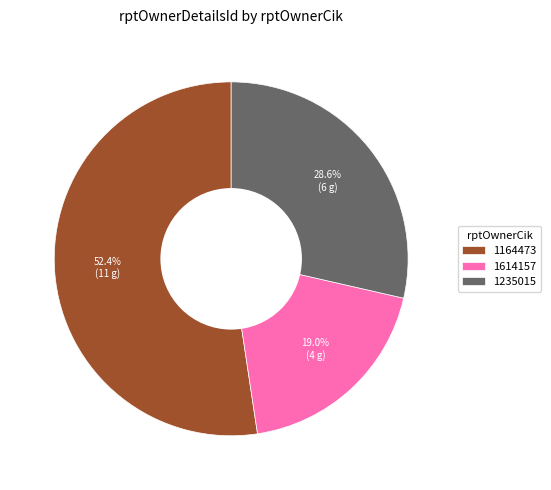

Is it true that 1614157 is 19% of the pie?

True